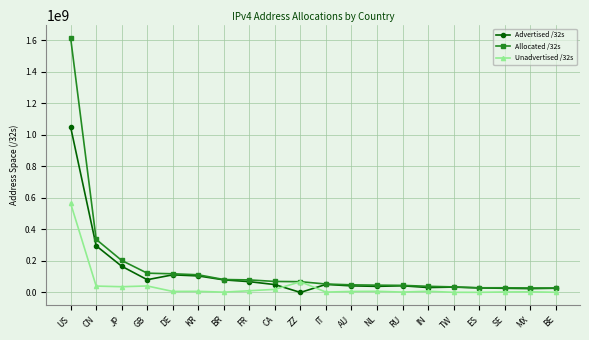

How many data points does each series have?

20